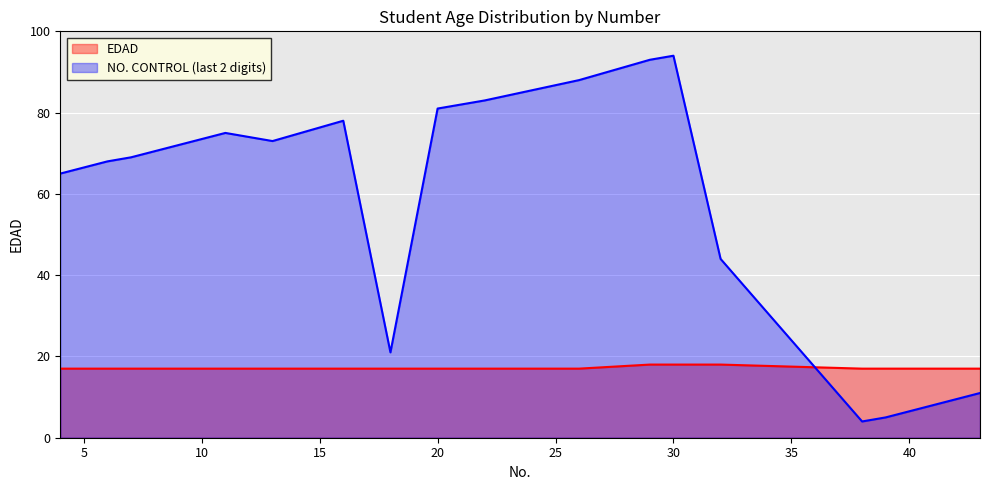

What is the greatest value displayed?

94